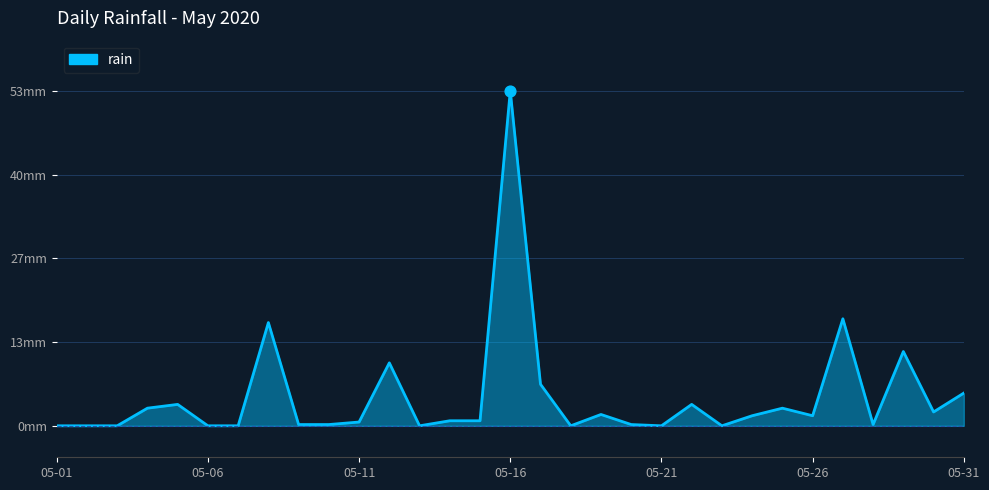

Does the chart have visible grid lines?

Yes